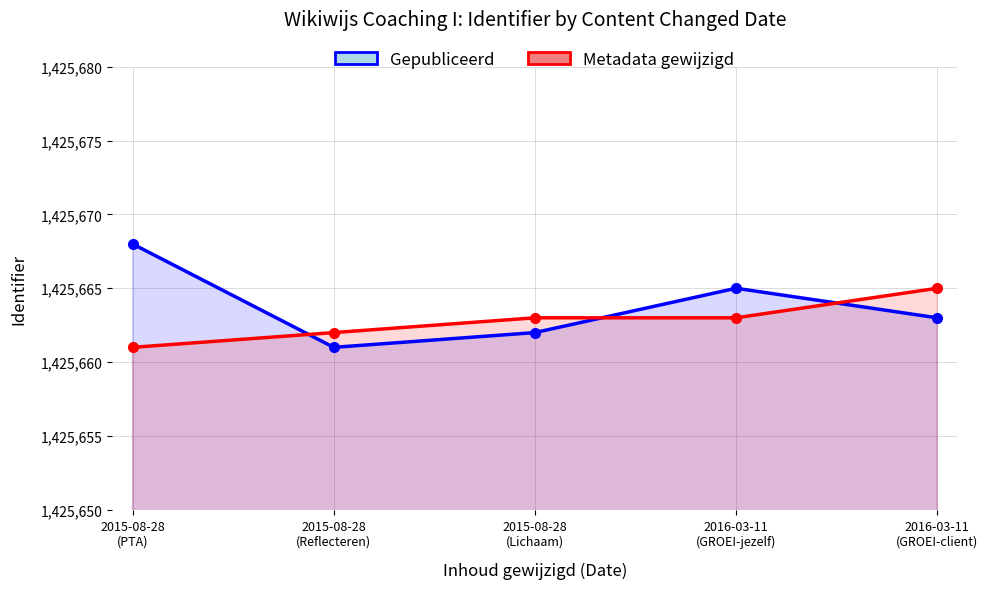

True or false: Gepubliceerd has a value of 1425663 at 2016-03-11
(GROEI-client).

True